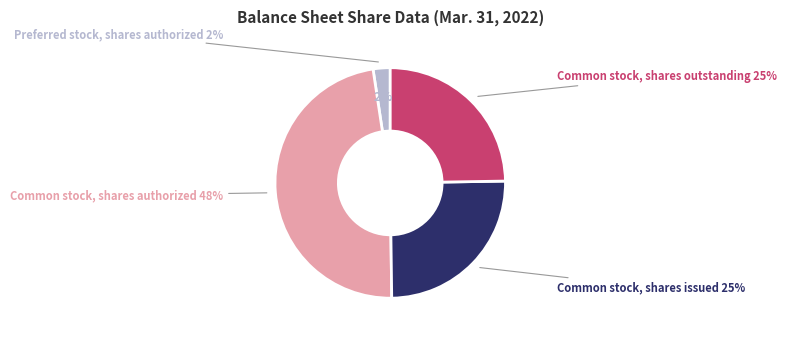

What percentage is the Common stock,
shares outstanding slice, to the nearest percent?

25%